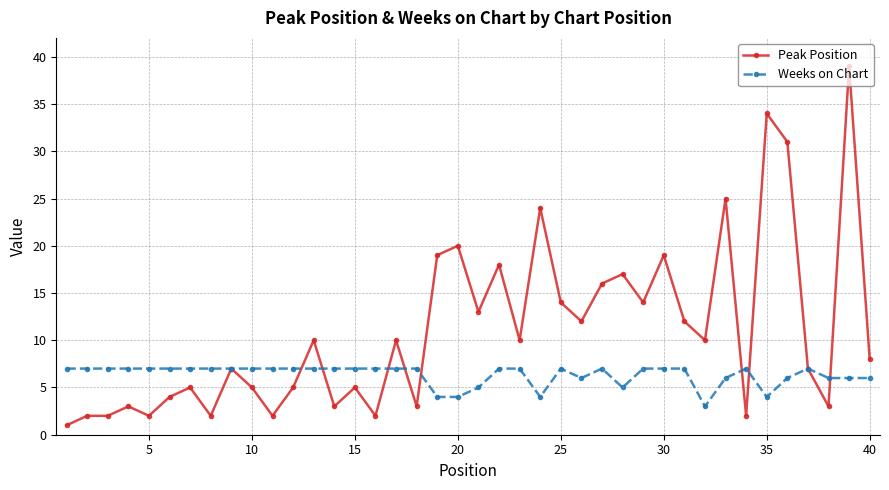

What is the value of the Weeks on Chart point at the 32nd from the left?

3